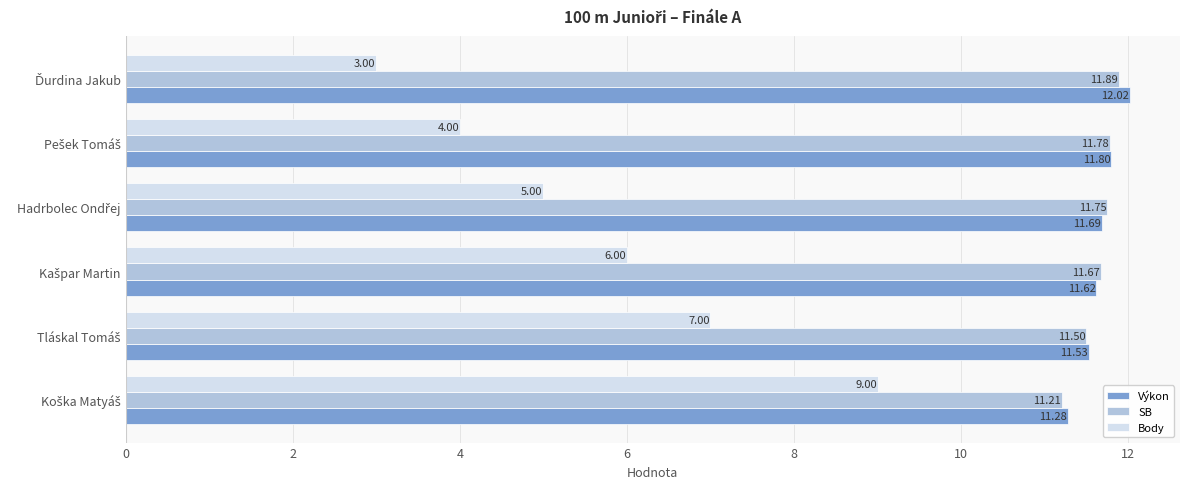

What is the smallest value displayed?

3.0